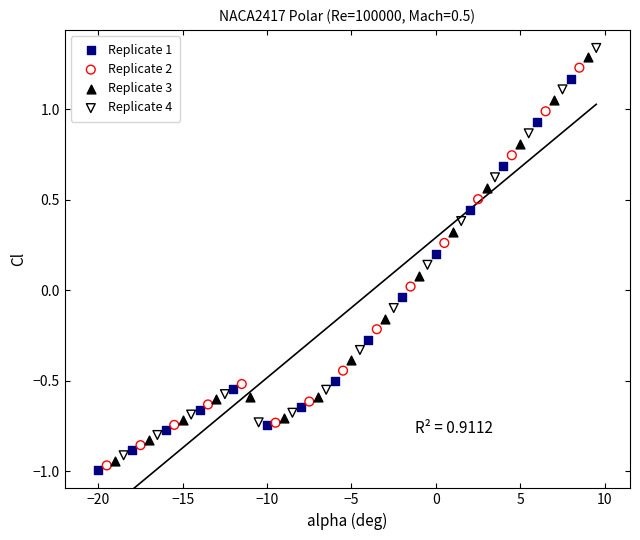

Which series has the largest Y range (max minus min)?

Replicate 4